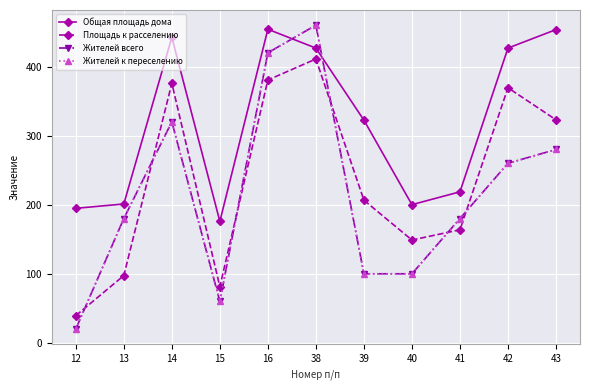

Does the chart have visible grid lines?

Yes